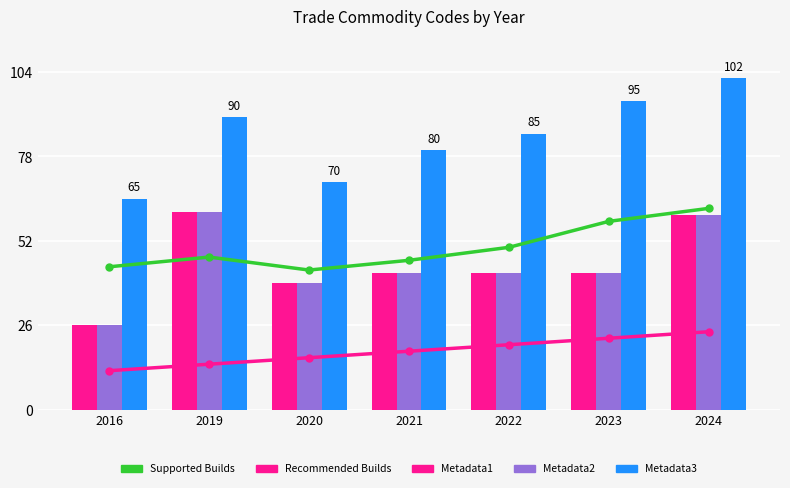

At which label is Supported Builds closest to 52?

2022